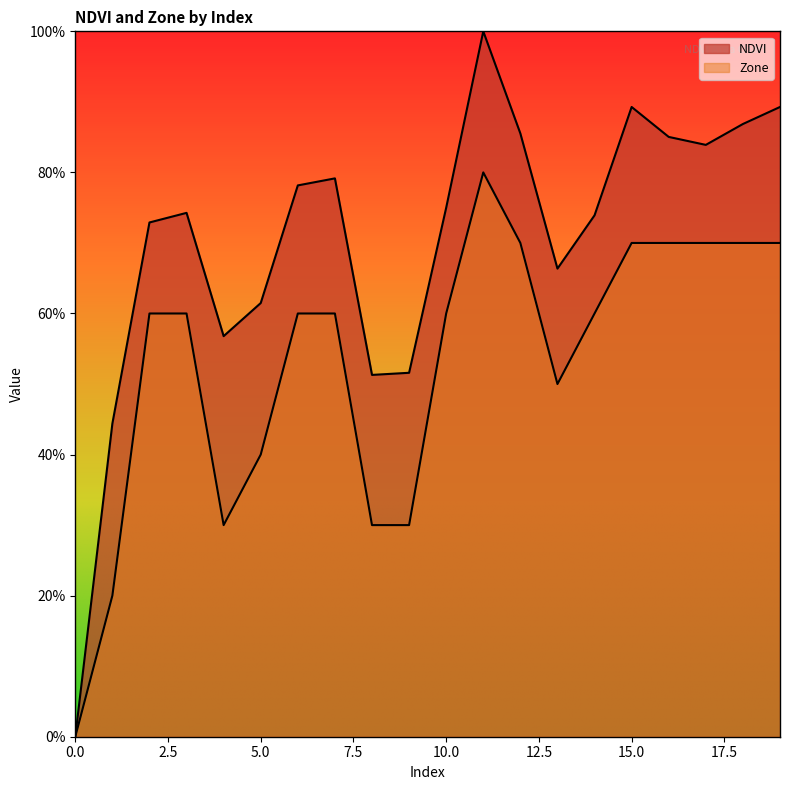

Rank the series at 10 from lowest to highest value.

Zone, NDVI